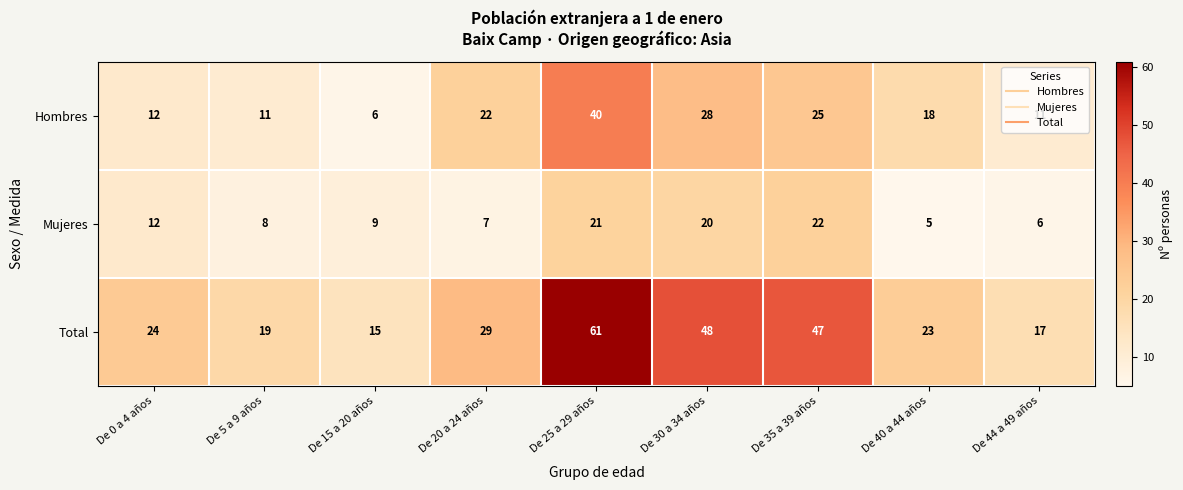

What is the difference between the highest and lowest values at De 25 a 29 años?

40